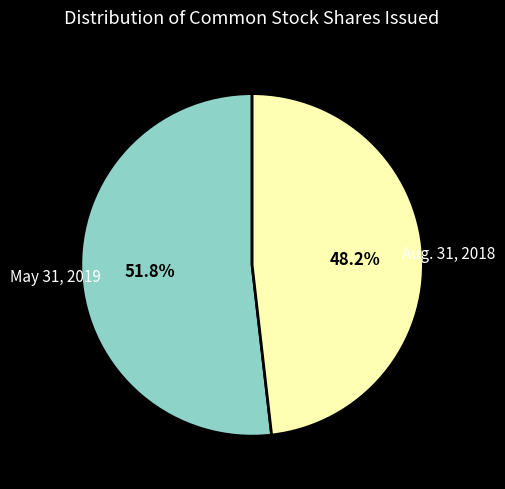

Count the number of slices in the pie.

2